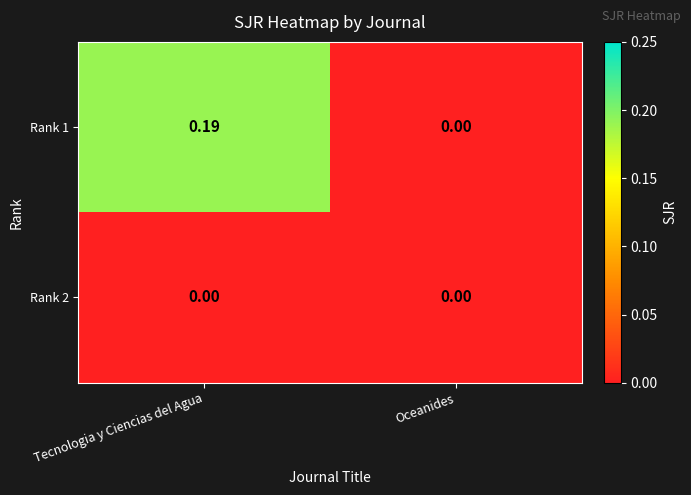

Where is Rank 1 nearest to the value 0?

Oceanides